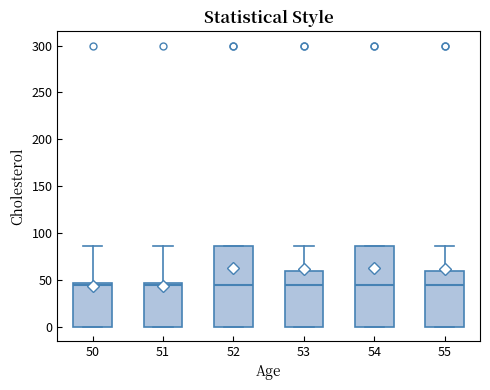

Reading left to right, read every box against the y-axis: the position of its median line, the range the box covers, and the ends of its whiskers. The values are not printed on the chart, so give them approximately, as read against the axis.

50: median 45 (just below the box's upper edge), box 0 to 45, whiskers 0 to 85
51: median 45 (just below the box's upper edge), box 0 to 45, whiskers 0 to 85
52: median 45, box 0 to 85, whiskers 0 to 85
53: median 45, box 0 to 60, whiskers 0 to 85
54: median 45, box 0 to 85, whiskers 0 to 85
55: median 45, box 0 to 60, whiskers 0 to 85